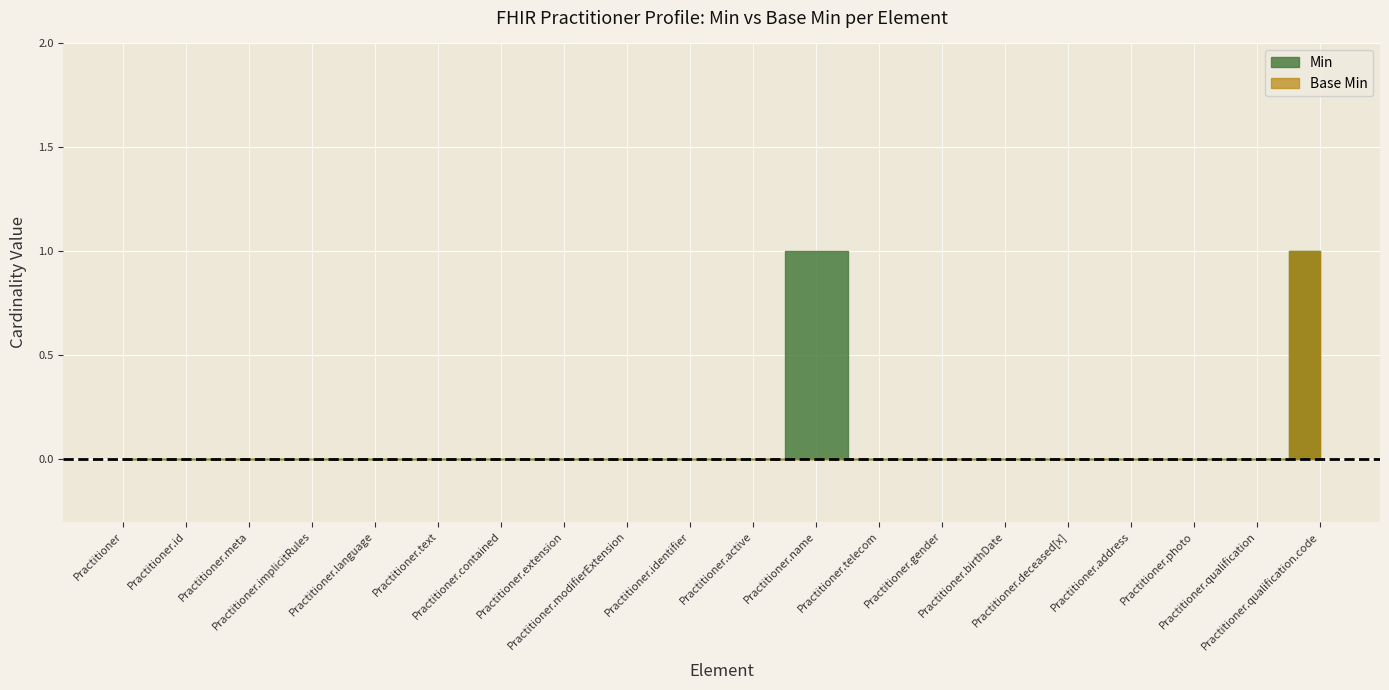

Reading left to right, list all the values displayed in this chart.

Min: Practitioner=0	Practitioner.id=0	Practitioner.meta=0	Practitioner.implicitRules=0	Practitioner.language=0	Practitioner.text=0	Practitioner.contained=0	Practitioner.extension=0	Practitioner.modifierExtension=0	Practitioner.identifier=0	Practitioner.active=0	Practitioner.name=1	Practitioner.telecom=0	Practitioner.gender=0	Practitioner.birthDate=0	Practitioner.deceased[x]=0	Practitioner.address=0	Practitioner.photo=0	Practitioner.qualification=0	Practitioner.qualification.code=1
Base Min: Practitioner=0	Practitioner.id=0	Practitioner.meta=0	Practitioner.implicitRules=0	Practitioner.language=0	Practitioner.text=0	Practitioner.contained=0	Practitioner.extension=0	Practitioner.modifierExtension=0	Practitioner.identifier=0	Practitioner.active=0	Practitioner.name=0	Practitioner.telecom=0	Practitioner.gender=0	Practitioner.birthDate=0	Practitioner.deceased[x]=0	Practitioner.address=0	Practitioner.photo=0	Practitioner.qualification=0	Practitioner.qualification.code=1